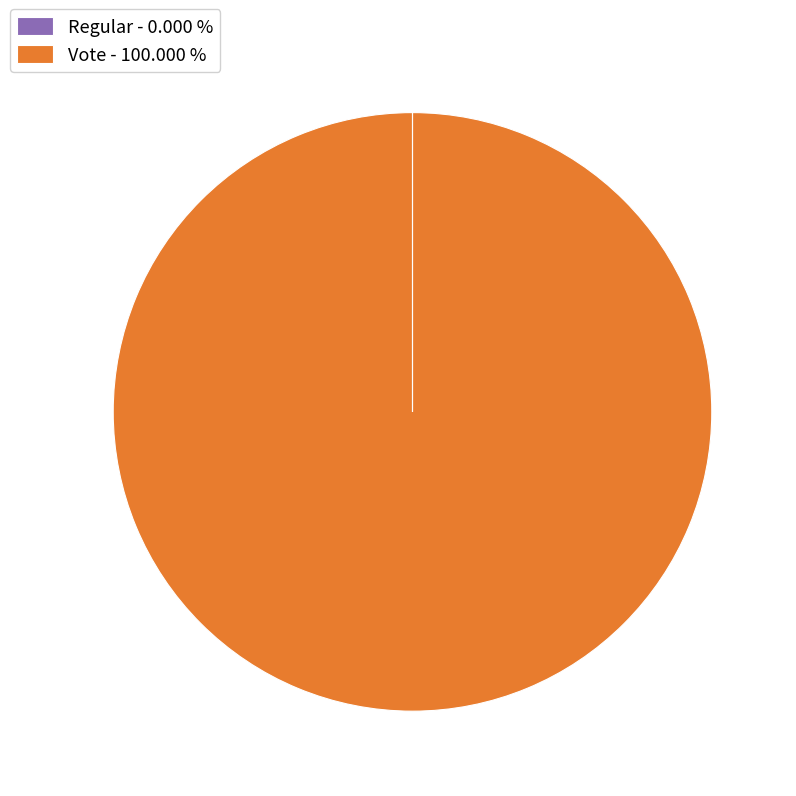

Is it true that Vote is 100% of the pie?

True